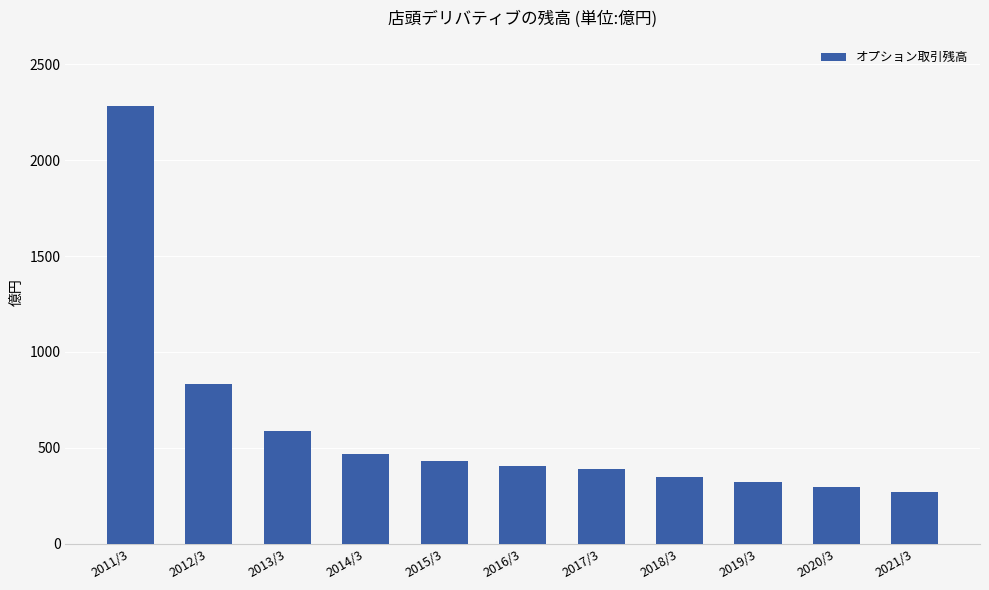

Which has a higher value, 2012/3 or 2011/3?

2011/3